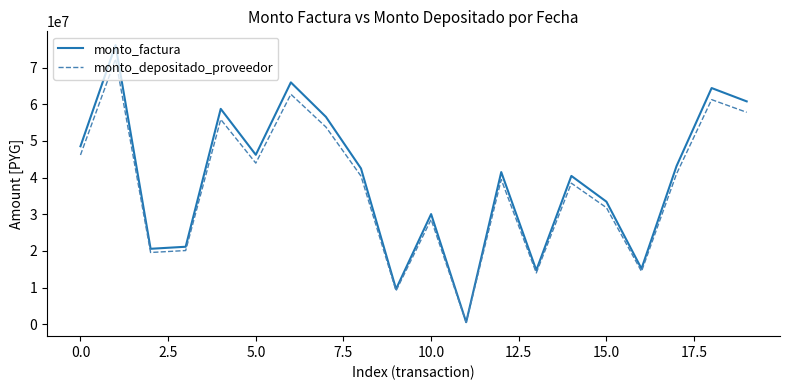

Rank the series by their maximum value, from highest to lowest.

monto_factura, monto_depositado_proveedor